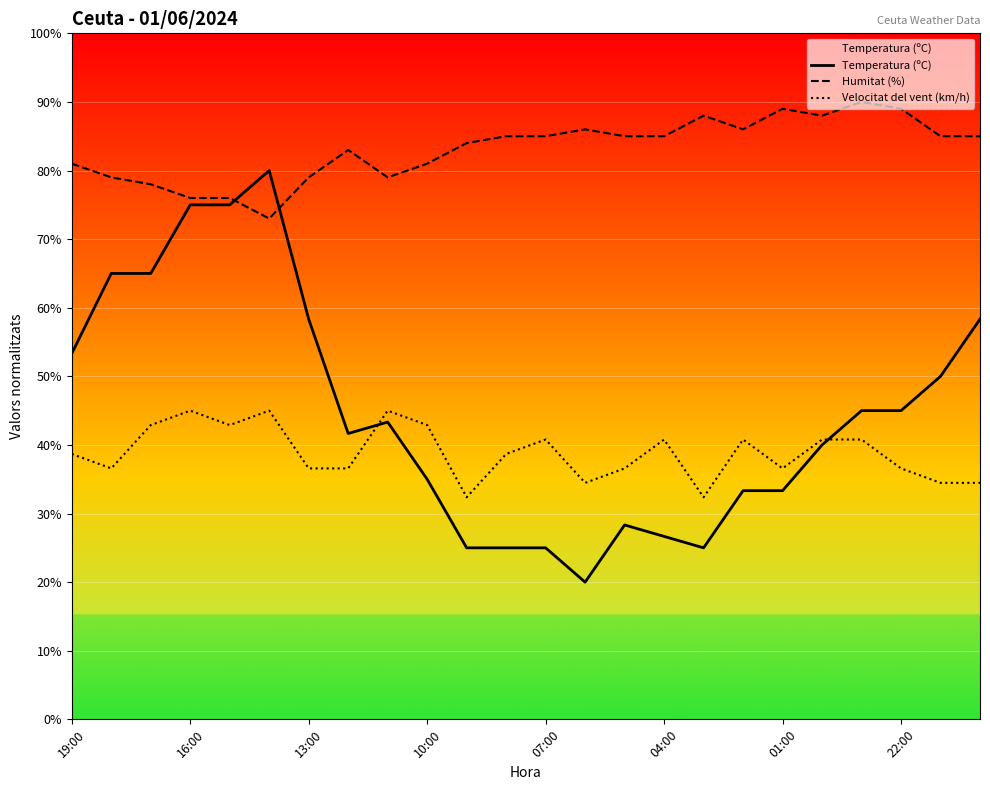

What is the smallest value displayed?

20.0